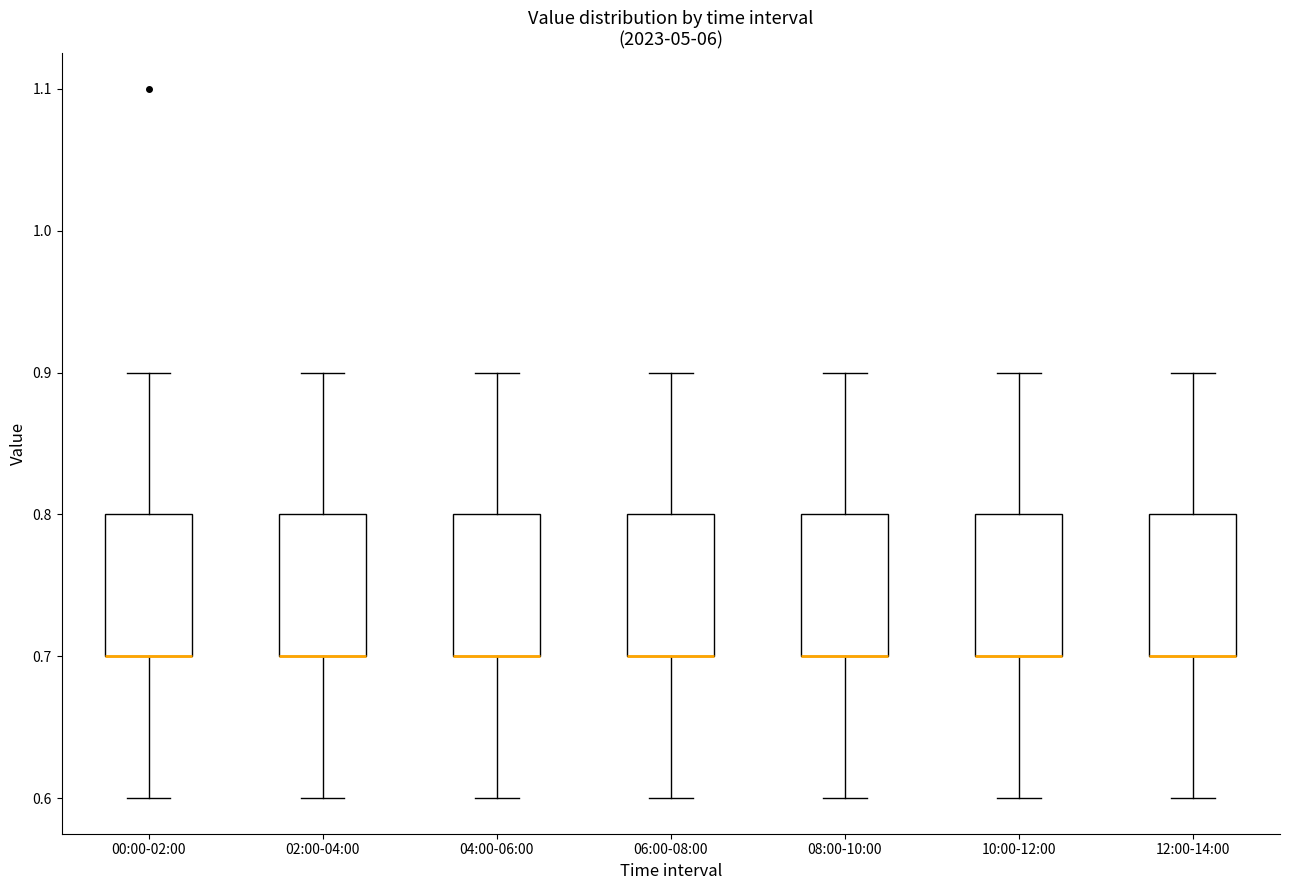

Where does the lower whisker of the box for 06:00-08:00 end on the y-axis? The values are not printed on the chart, so give them approximately, as read against the axis.

0.6